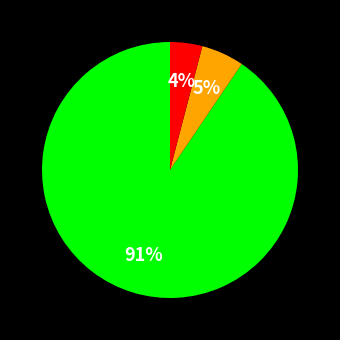

To the nearest percent, what is the average slice percentage?

33%